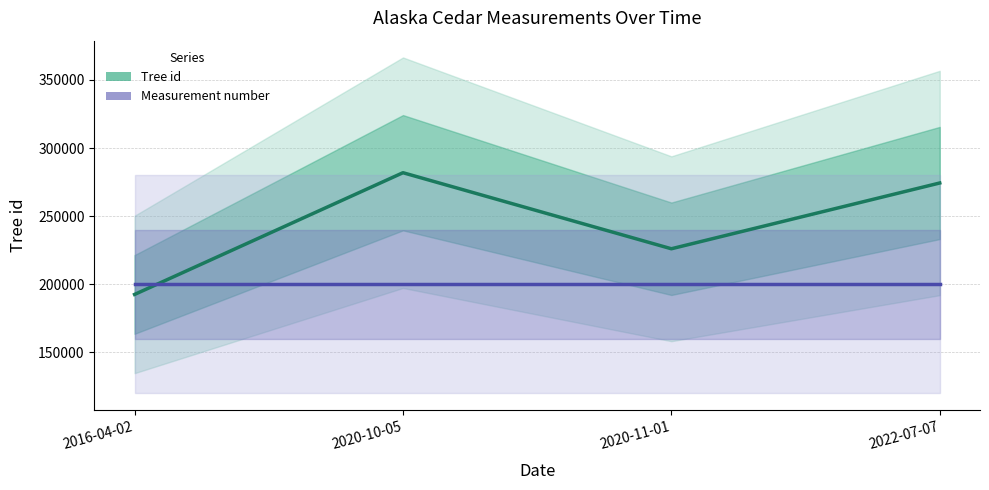

What value does the Measurement number (Forecast) series have at 2016-04-02?

200000